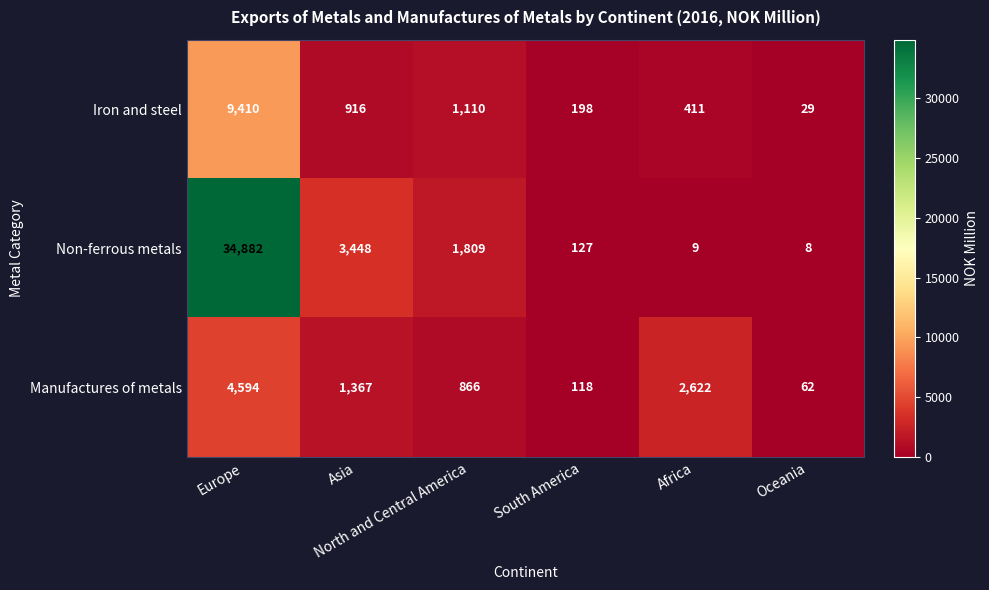

Which series has the largest range (max minus min)?

Non-ferrous metals